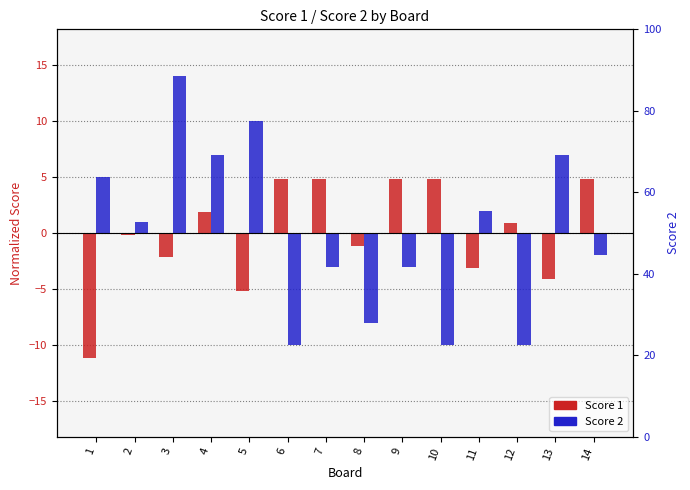

Is it true that Score 1 equals 4.9 at 10?

True